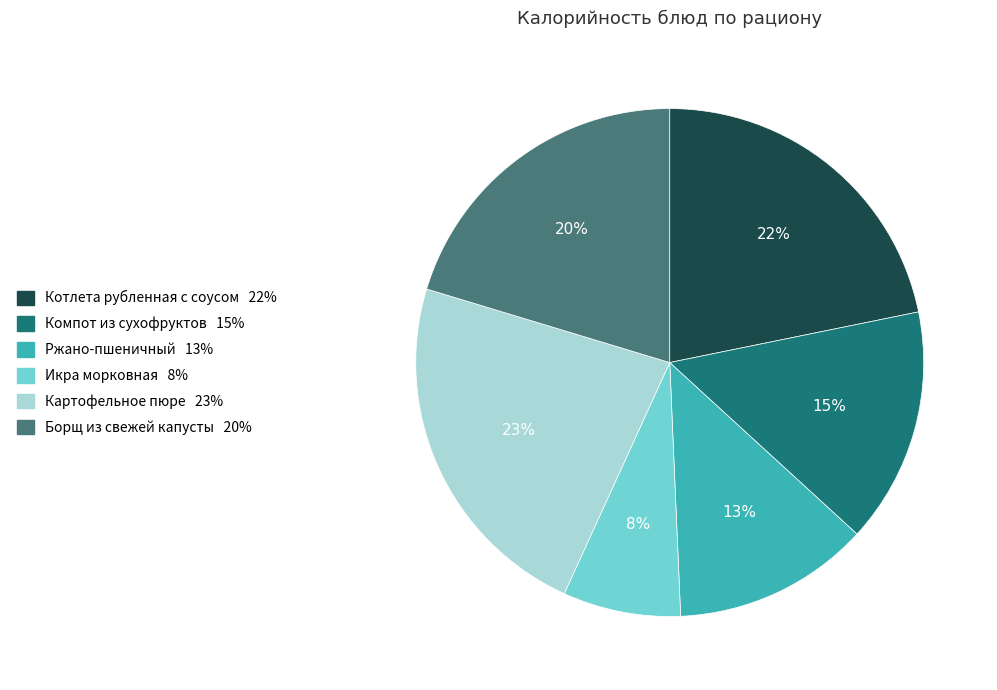

To the nearest percent, what is the difference between the largest and smallest slice percentages?

15%